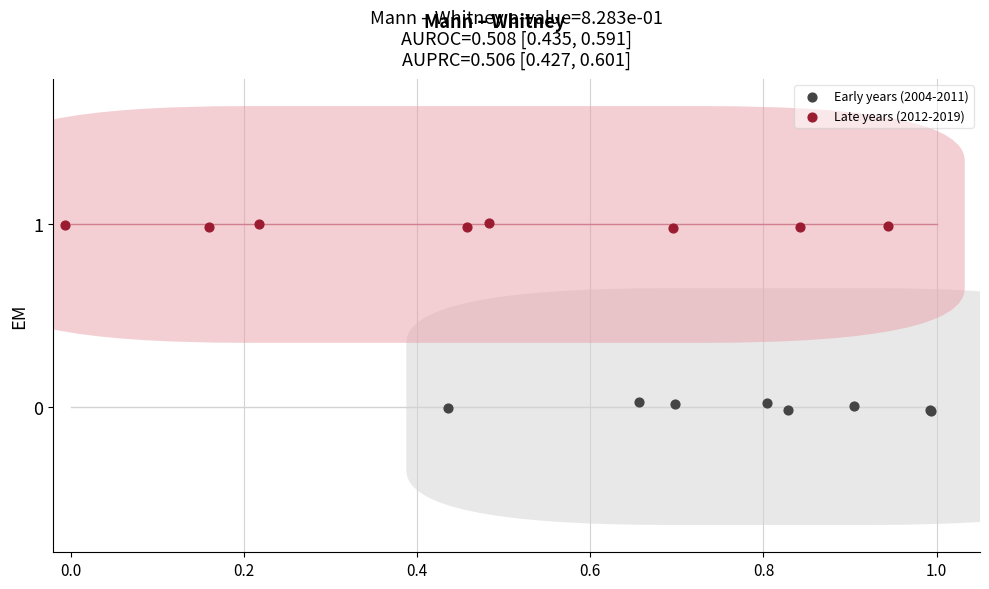

What are all the series names shown in the legend?

Early years (2004-2011), Late years (2012-2019)